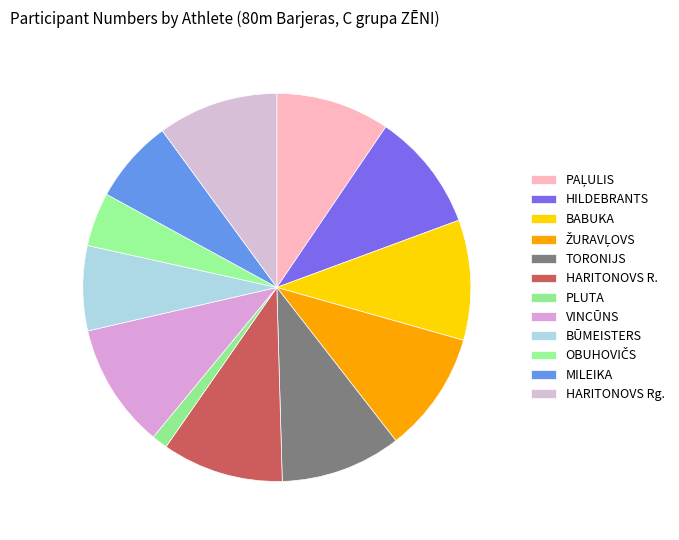

Count the number of slices in the pie.

12